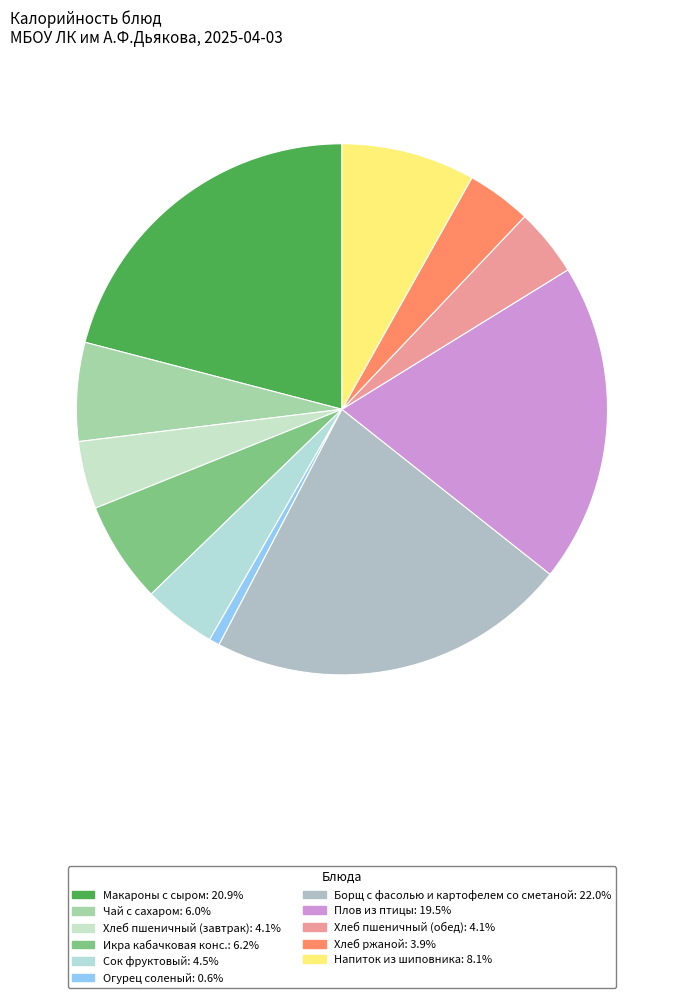

What is the change in value from Плов из птицы to Хлеб пшеничный (обед)?

-194.2